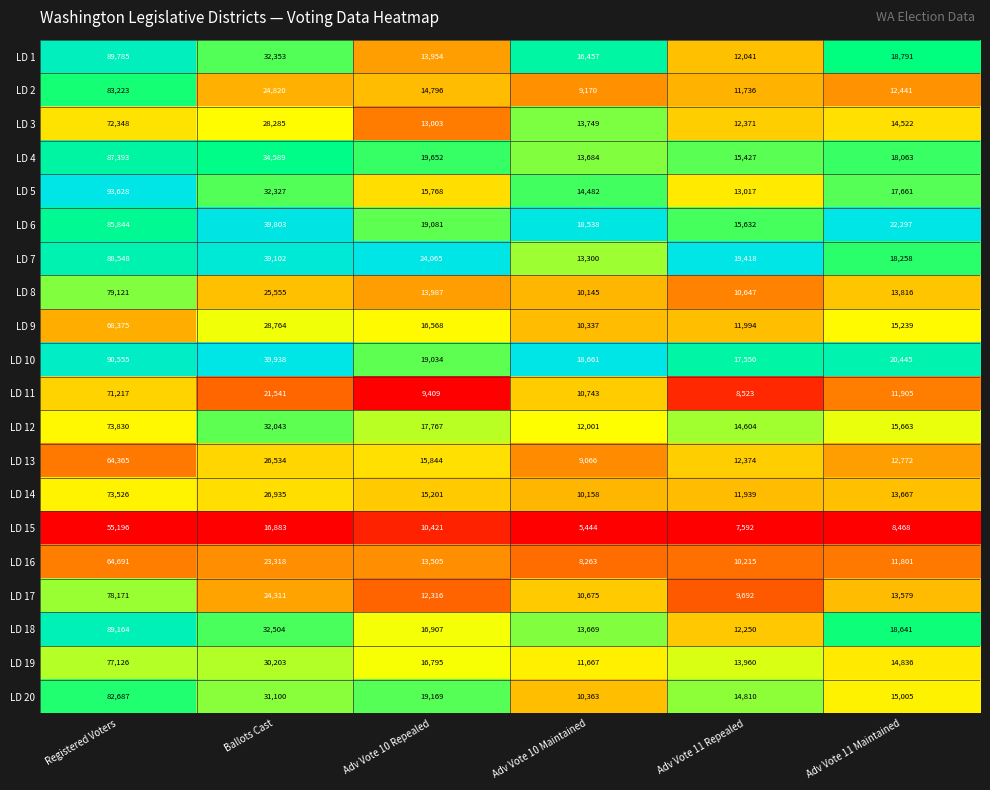

Between Registered Voters and Ballots Cast, which series saw the biggest shift?

LD 5